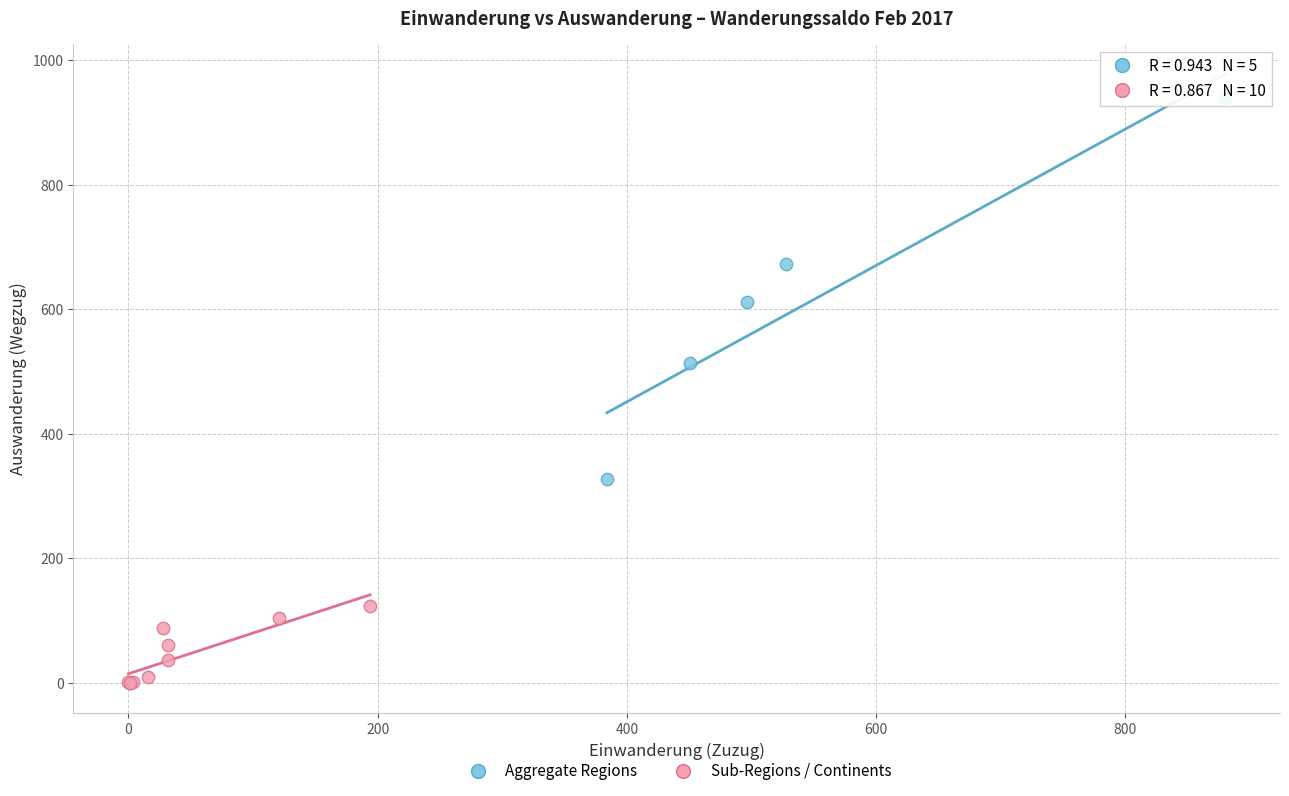

Which series reaches the maximum Y coordinate?

Aggregate Regions